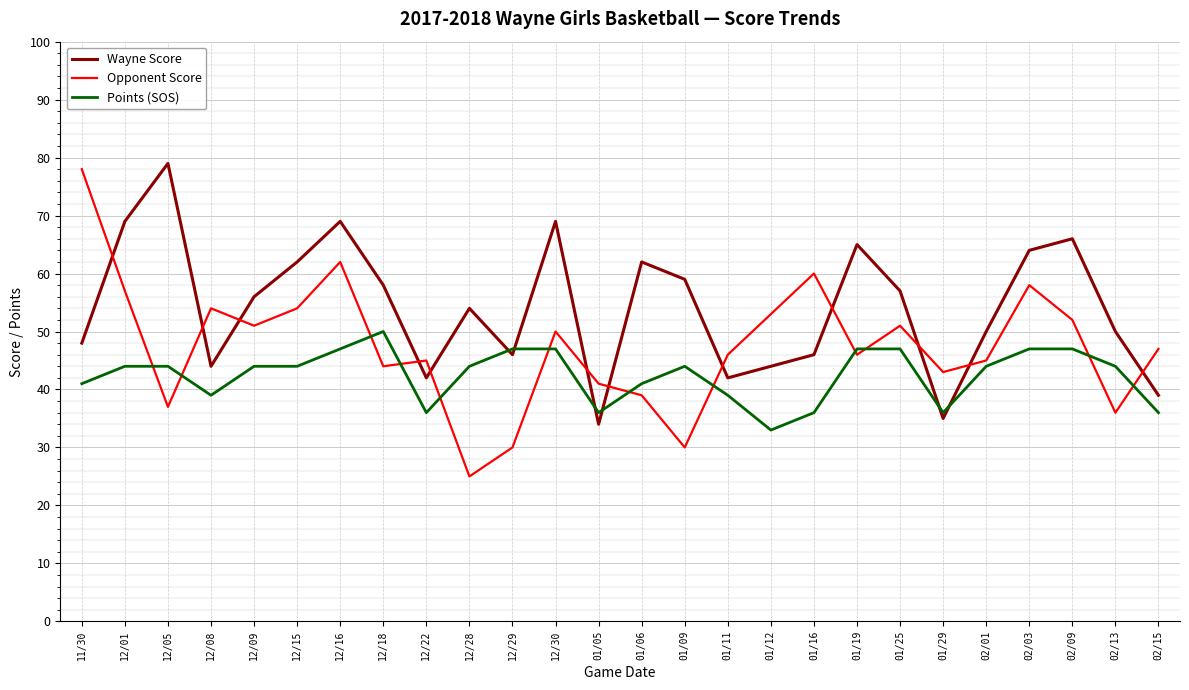

True or false: Wayne Score has a value of 69 at 12/30.

True